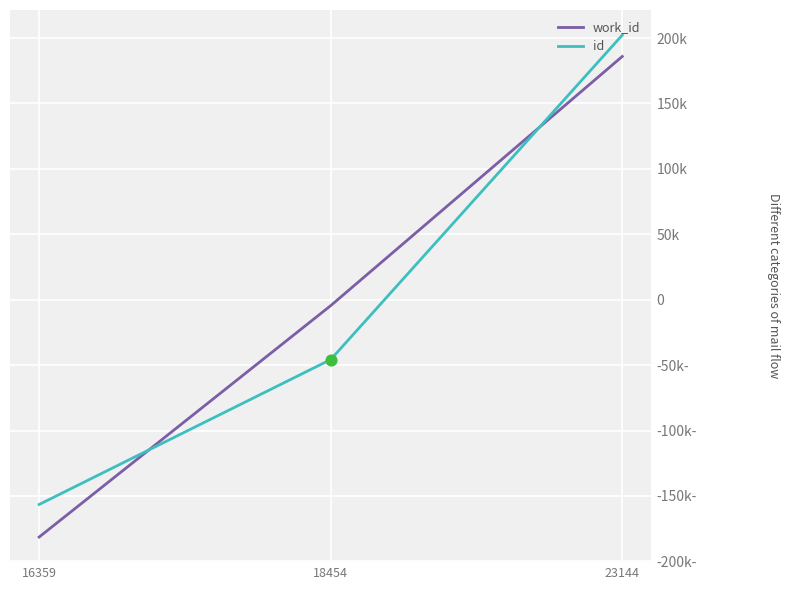

What are all the series names shown in the legend?

work_id, id